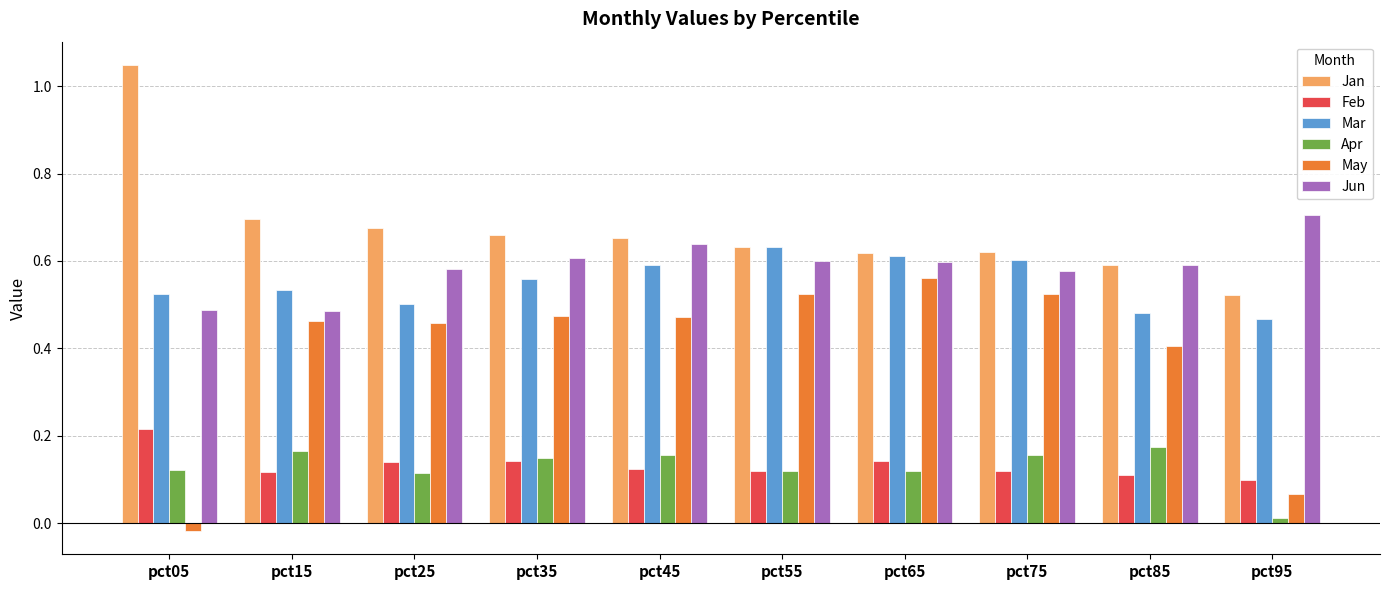

Is the value of Jun at pct15 greater than the value of Feb at pct55?

Yes